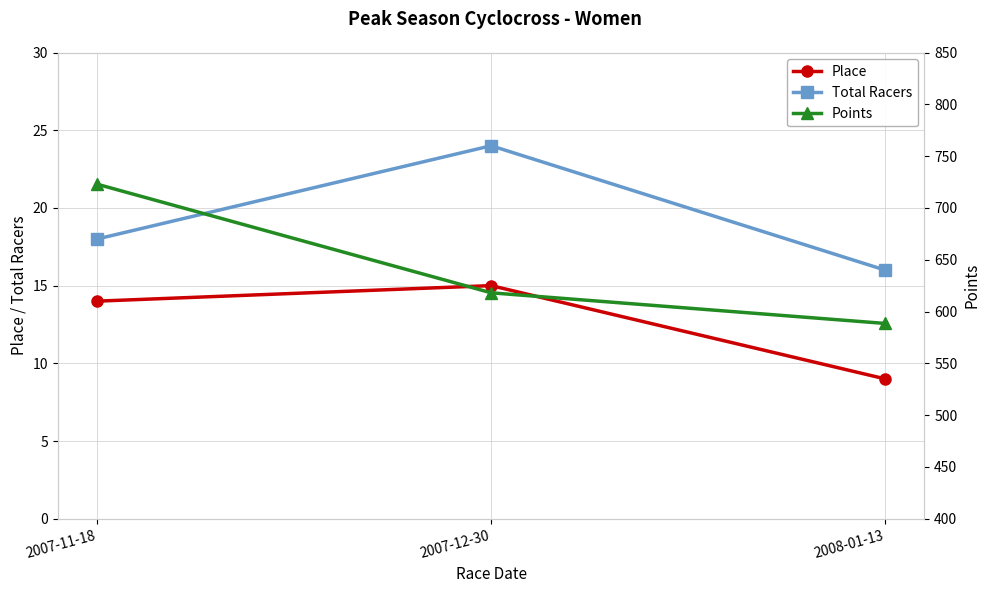

Reading right to left, what are all the values shown in this chart?

Place: 2008-01-13=9.0	2007-12-30=15.0	2007-11-18=14.0
Total Racers: 2008-01-13=16.0	2007-12-30=24.0	2007-11-18=18.0
Points: 2008-01-13=588.5	2007-12-30=618.1	2007-11-18=722.9